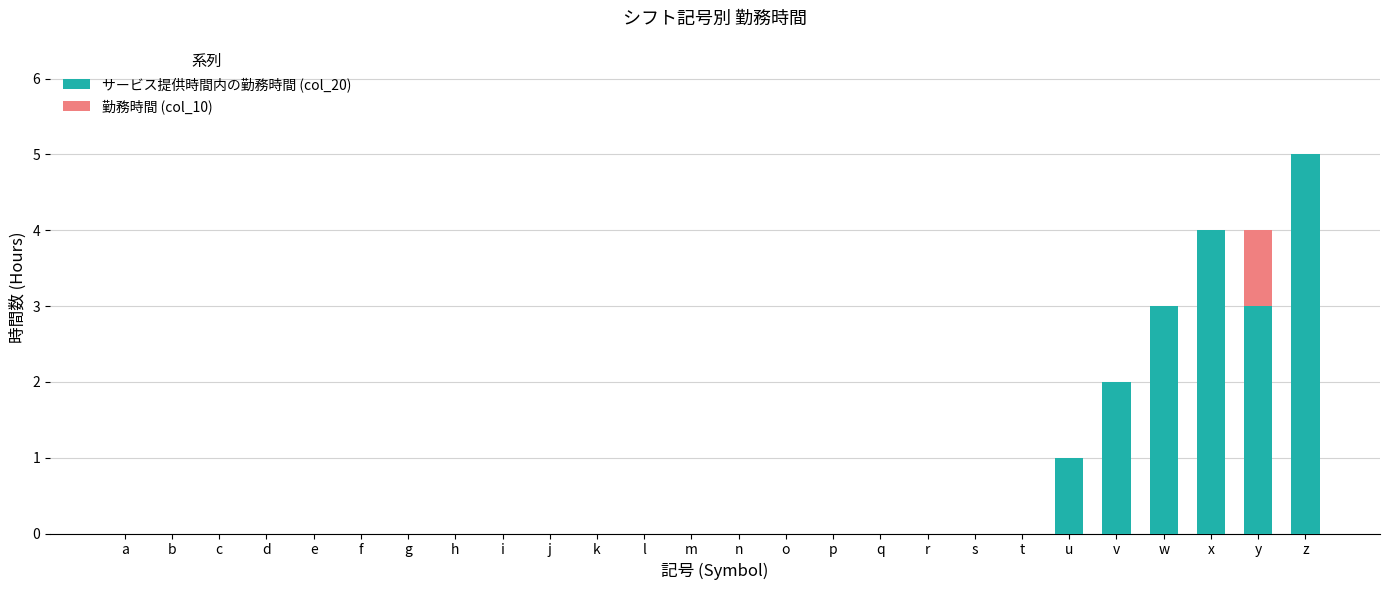

Are the bars grouped side by side (vs. stacked)?

No